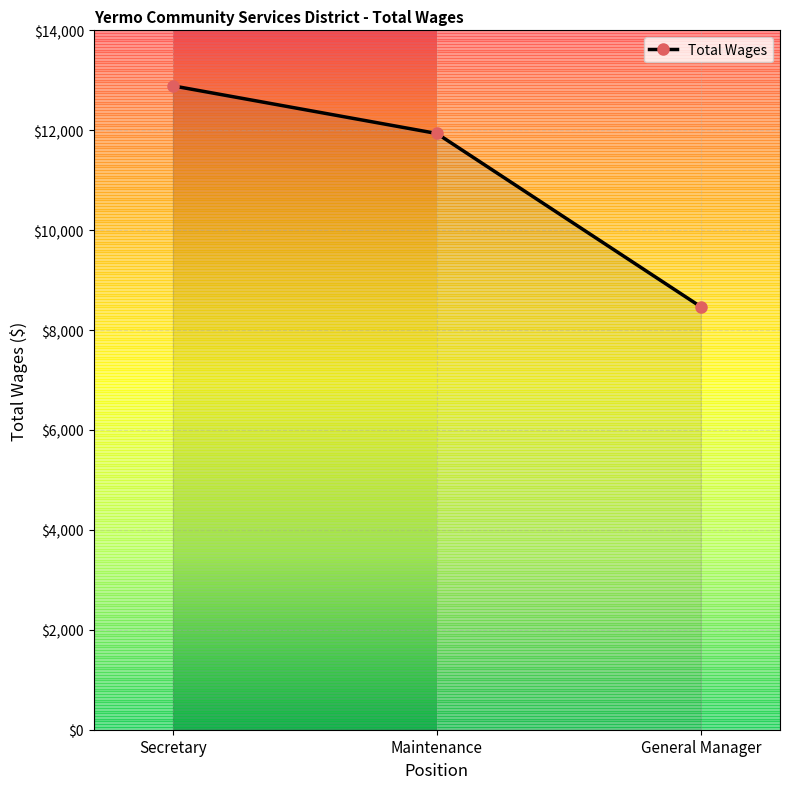

What is the smallest value displayed?

8466